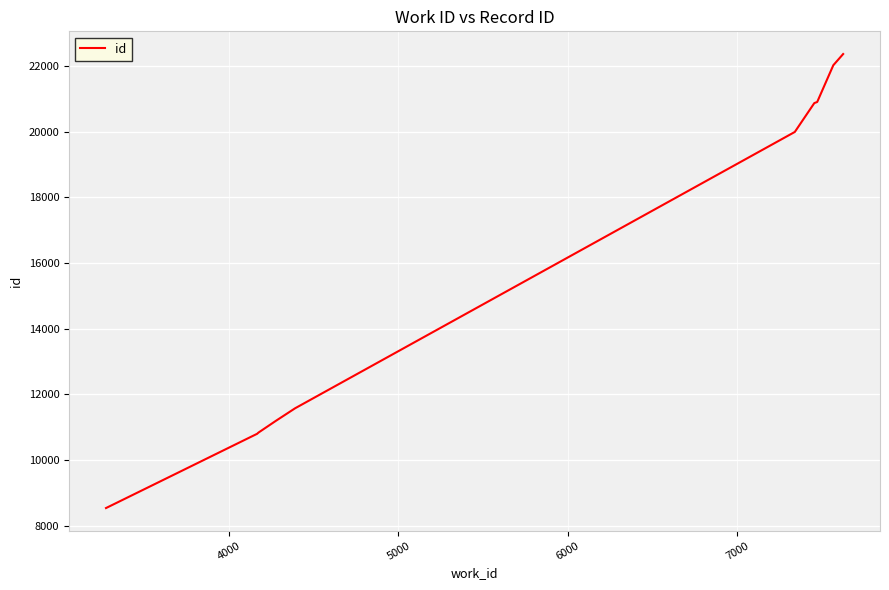

What is the difference between the maximum and minimum values?

13822